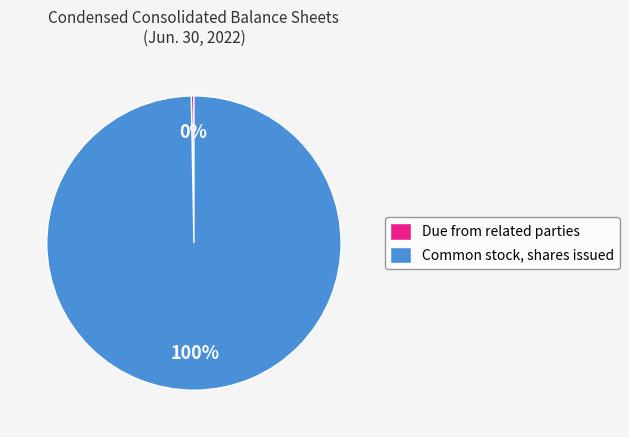

Which has a higher value, Due from related parties or Common stock, shares issued?

Common stock, shares issued